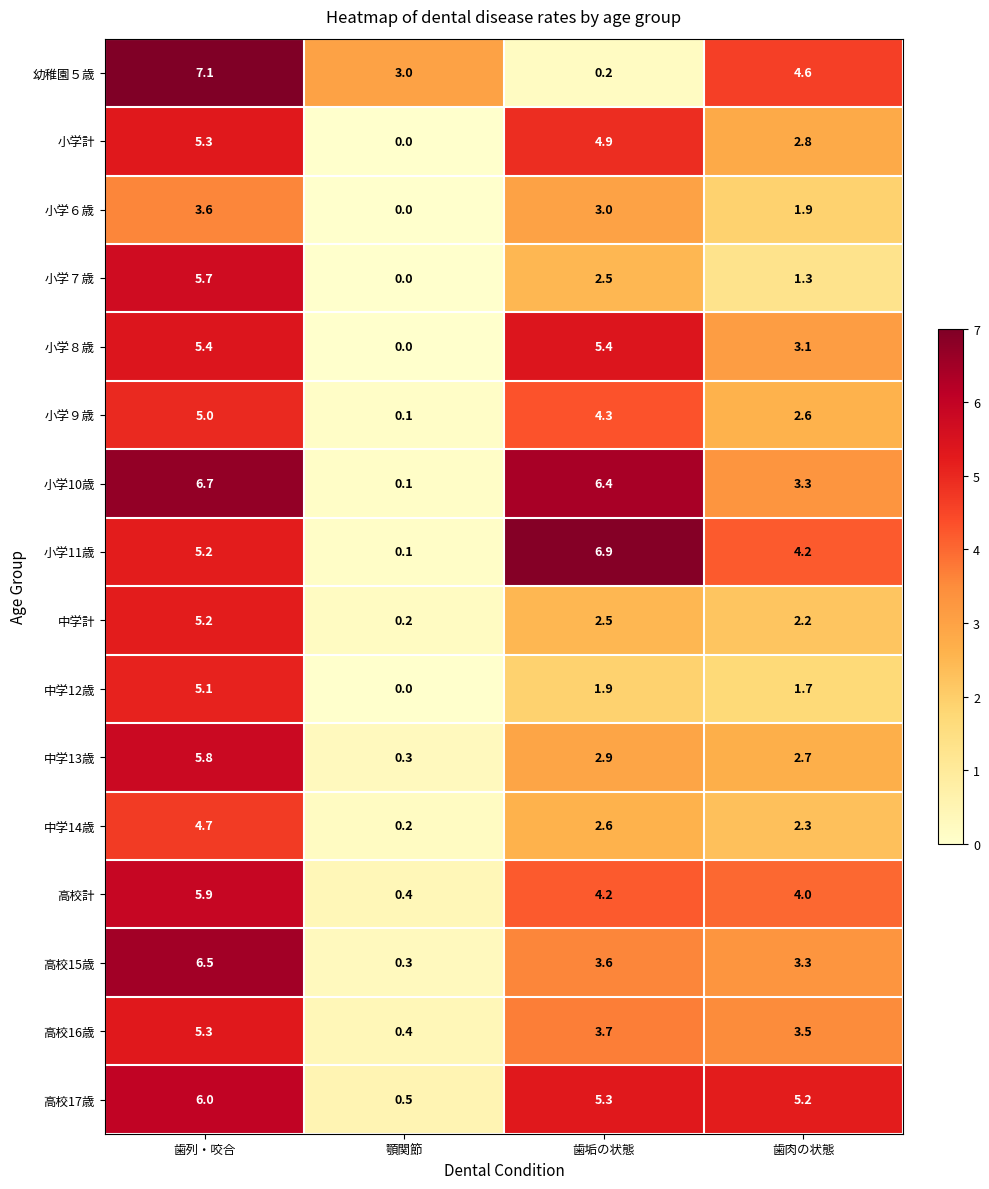

At which category is the sum across all series the highest?

歯列・咬合